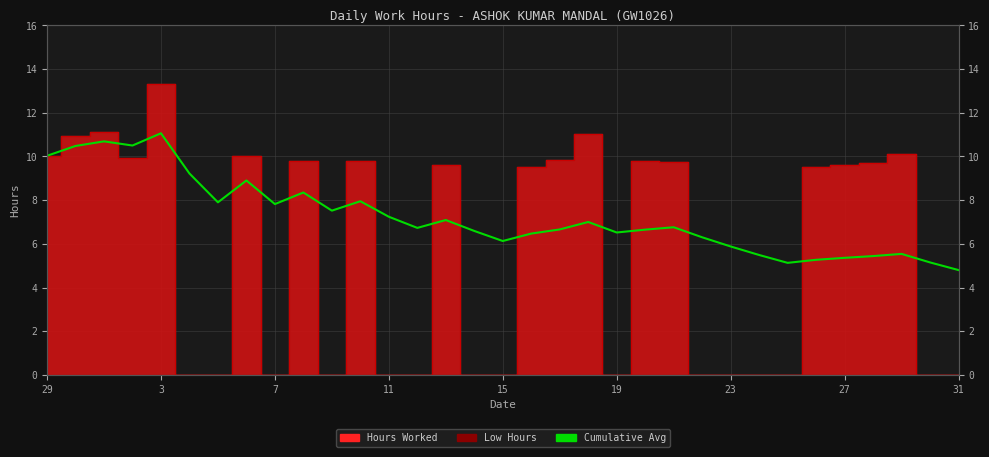

Is this an area chart (filled region under the line)?

No